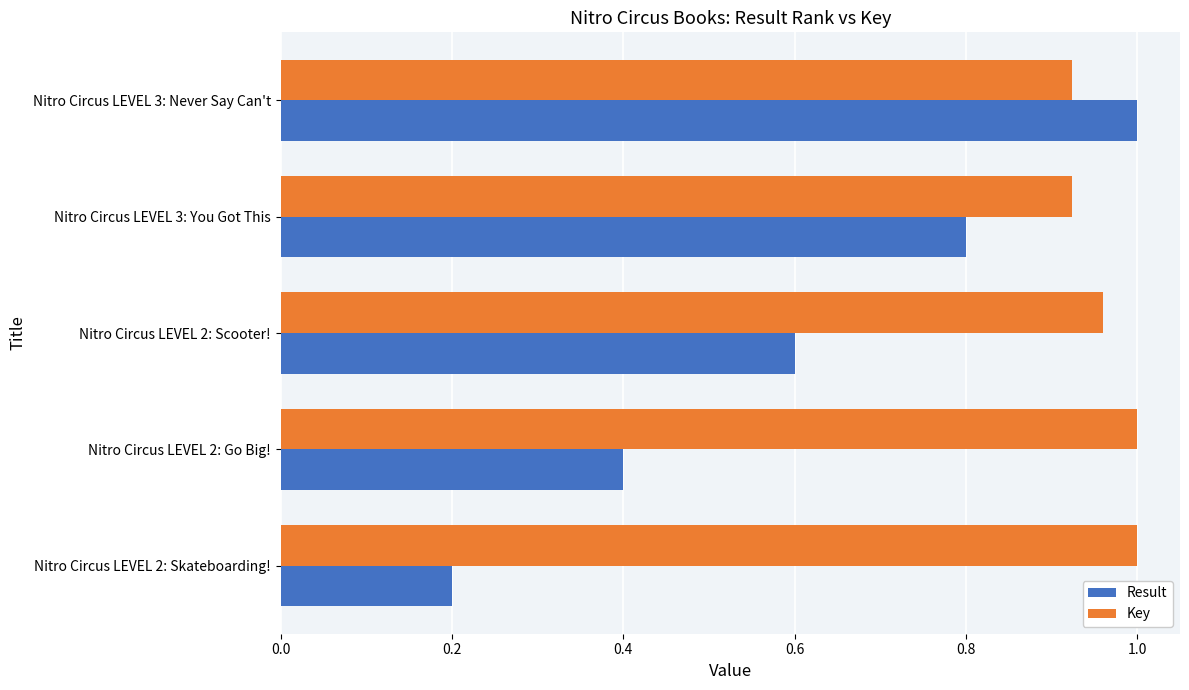

Which series changed the most between Nitro Circus LEVEL 2: Go Big! and Nitro Circus LEVEL 3: Never Say Can't?

Result